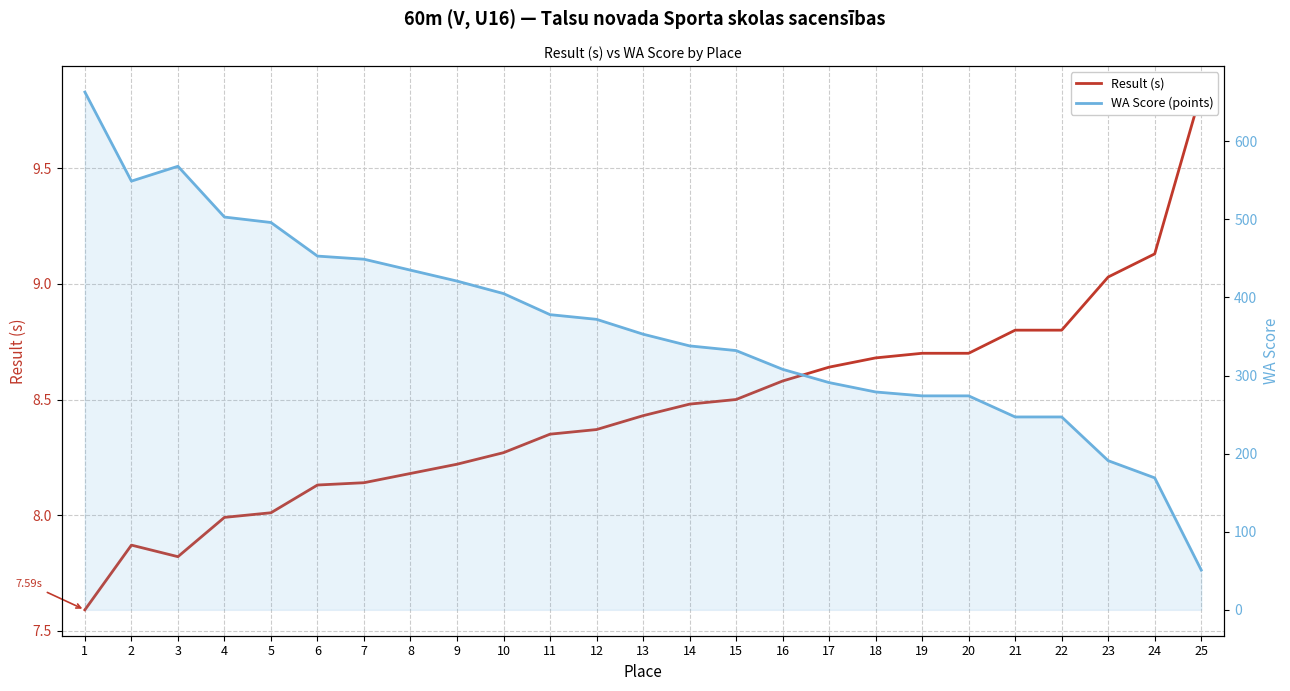

What is the difference between the maximum and second lowest values in the Result (s) series?

2.0